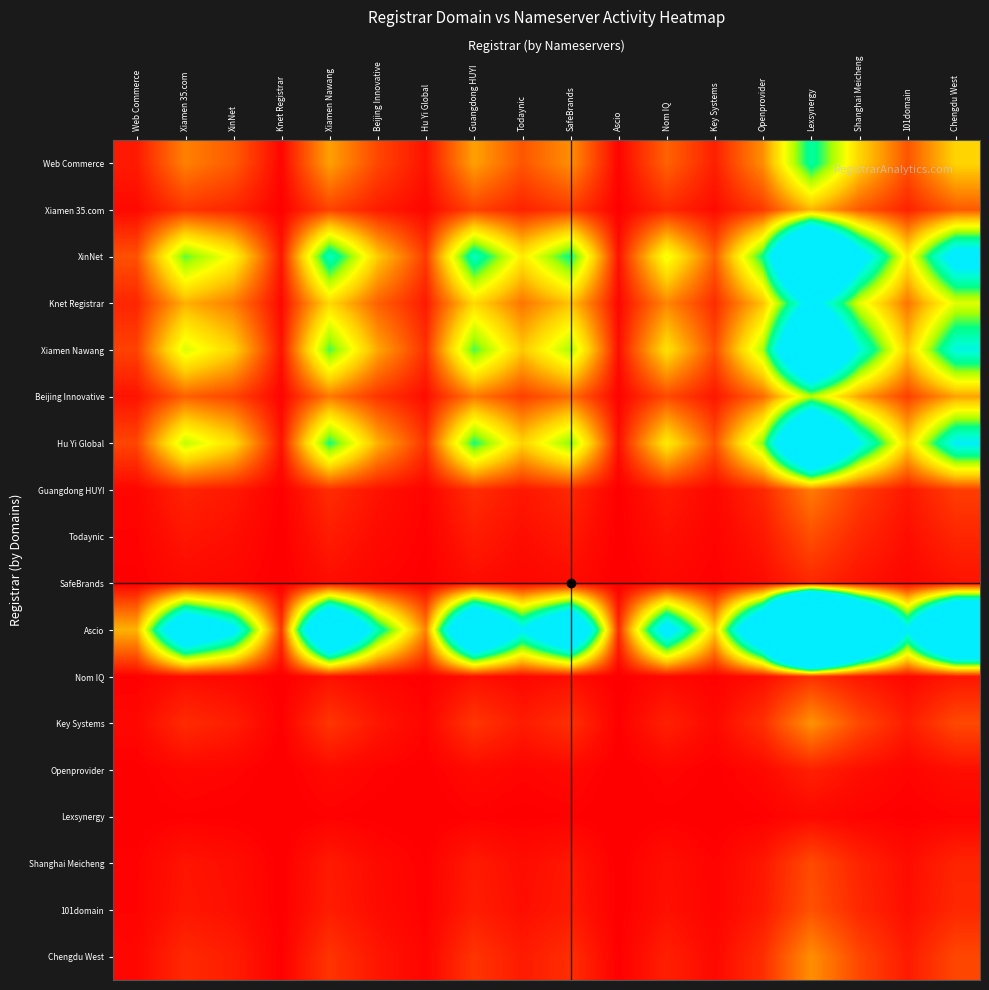

Reading right to left, extract all data points from this chart.

Web Commerce: Chengdu West=19.0	101domain=7.6	Shanghai Meicheng=19.0	Lexsynergy=38.0	Openprovider=12.7	Key Systems=2.9	Nom IQ=8.8	Ascio=0.6	SafeBrands=12.7	Todaynic=7.6	Guangdong HUYI=14.2	Hu Yi Global=1.8	Beijing Innovative=6.3	Xiamen Nawang=14.2	Knet Registrar=0.7	XinNet=8.1	Xiamen 35.com=11.4	Web Commerce=2.5
Xiamen 35.com: Chengdu West=8.0	101domain=3.2	Shanghai Meicheng=8.0	Lexsynergy=16.0	Openprovider=5.3	Key Systems=1.2	Nom IQ=3.7	Ascio=0.3	SafeBrands=5.3	Todaynic=3.2	Guangdong HUYI=6.0	Hu Yi Global=0.8	Beijing Innovative=2.7	Xiamen Nawang=6.0	Knet Registrar=0.3	XinNet=3.4	Xiamen 35.com=4.8	Web Commerce=1.1
XinNet: Chengdu West=54.2	101domain=21.7	Shanghai Meicheng=54.2	Lexsynergy=108.3	Openprovider=36.1	Key Systems=8.3	Nom IQ=25.0	Ascio=1.7	SafeBrands=36.1	Todaynic=21.7	Guangdong HUYI=40.6	Hu Yi Global=5.2	Beijing Innovative=18.1	Xiamen Nawang=40.6	Knet Registrar=2.1	XinNet=23.2	Xiamen 35.com=32.5	Web Commerce=7.2
Knet Registrar: Chengdu West=26.0	101domain=10.4	Shanghai Meicheng=26.0	Lexsynergy=52.0	Openprovider=17.3	Key Systems=4.0	Nom IQ=12.0	Ascio=0.8	SafeBrands=17.3	Todaynic=10.4	Guangdong HUYI=19.5	Hu Yi Global=2.5	Beijing Innovative=8.7	Xiamen Nawang=19.5	Knet Registrar=1.0	XinNet=11.1	Xiamen 35.com=15.6	Web Commerce=3.5
Xiamen Nawang: Chengdu West=44.3	101domain=17.7	Shanghai Meicheng=44.3	Lexsynergy=88.7	Openprovider=29.6	Key Systems=6.8	Nom IQ=20.5	Ascio=1.4	SafeBrands=29.6	Todaynic=17.7	Guangdong HUYI=33.2	Hu Yi Global=4.3	Beijing Innovative=14.8	Xiamen Nawang=33.2	Knet Registrar=1.7	XinNet=19.0	Xiamen 35.com=26.6	Web Commerce=5.9
Beijing Innovative: Chengdu West=14.3	101domain=5.7	Shanghai Meicheng=14.3	Lexsynergy=28.7	Openprovider=9.6	Key Systems=2.2	Nom IQ=6.6	Ascio=0.5	SafeBrands=9.6	Todaynic=5.7	Guangdong HUYI=10.7	Hu Yi Global=1.4	Beijing Innovative=4.8	Xiamen Nawang=10.7	Knet Registrar=0.6	XinNet=6.1	Xiamen 35.com=8.6	Web Commerce=1.9
Hu Yi Global: Chengdu West=47.0	101domain=18.8	Shanghai Meicheng=47.0	Lexsynergy=94.0	Openprovider=31.3	Key Systems=7.2	Nom IQ=21.7	Ascio=1.5	SafeBrands=31.3	Todaynic=18.8	Guangdong HUYI=35.2	Hu Yi Global=4.5	Beijing Innovative=15.7	Xiamen Nawang=35.2	Knet Registrar=1.8	XinNet=20.1	Xiamen 35.com=28.2	Web Commerce=6.3
Guangdong HUYI: Chengdu West=5.5	101domain=2.2	Shanghai Meicheng=5.5	Lexsynergy=11.0	Openprovider=3.7	Key Systems=0.8	Nom IQ=2.5	Ascio=0.2	SafeBrands=3.7	Todaynic=2.2	Guangdong HUYI=4.1	Hu Yi Global=0.5	Beijing Innovative=1.8	Xiamen Nawang=4.1	Knet Registrar=0.2	XinNet=2.4	Xiamen 35.com=3.3	Web Commerce=0.7
Todaynic: Chengdu West=3.5	101domain=1.4	Shanghai Meicheng=3.5	Lexsynergy=7.0	Openprovider=2.3	Key Systems=0.5	Nom IQ=1.6	Ascio=0.1	SafeBrands=2.3	Todaynic=1.4	Guangdong HUYI=2.6	Hu Yi Global=0.3	Beijing Innovative=1.2	Xiamen Nawang=2.6	Knet Registrar=0.1	XinNet=1.5	Xiamen 35.com=2.1	Web Commerce=0.5
SafeBrands: Chengdu West=1.8	101domain=0.7	Shanghai Meicheng=1.8	Lexsynergy=3.7	Openprovider=1.2	Key Systems=0.3	Nom IQ=0.8	Ascio=0.1	SafeBrands=1.2	Todaynic=0.7	Guangdong HUYI=1.4	Hu Yi Global=0.2	Beijing Innovative=0.6	Xiamen Nawang=1.4	Knet Registrar=0.1	XinNet=0.8	Xiamen 35.com=1.1	Web Commerce=0.2
Ascio: Chengdu West=119.0	101domain=47.6	Shanghai Meicheng=119.0	Lexsynergy=238.0	Openprovider=79.3	Key Systems=18.3	Nom IQ=54.9	Ascio=3.8	SafeBrands=79.3	Todaynic=47.6	Guangdong HUYI=89.2	Hu Yi Global=11.5	Beijing Innovative=39.7	Xiamen Nawang=89.2	Knet Registrar=4.6	XinNet=51.0	Xiamen 35.com=71.4	Web Commerce=15.9
Nom IQ: Chengdu West=2.2	101domain=0.9	Shanghai Meicheng=2.2	Lexsynergy=4.3	Openprovider=1.4	Key Systems=0.3	Nom IQ=1.0	Ascio=0.1	SafeBrands=1.4	Todaynic=0.9	Guangdong HUYI=1.6	Hu Yi Global=0.2	Beijing Innovative=0.7	Xiamen Nawang=1.6	Knet Registrar=0.1	XinNet=0.9	Xiamen 35.com=1.3	Web Commerce=0.3
Key Systems: Chengdu West=6.5	101domain=2.6	Shanghai Meicheng=6.5	Lexsynergy=13.0	Openprovider=4.3	Key Systems=1.0	Nom IQ=3.0	Ascio=0.2	SafeBrands=4.3	Todaynic=2.6	Guangdong HUYI=4.9	Hu Yi Global=0.6	Beijing Innovative=2.2	Xiamen Nawang=4.9	Knet Registrar=0.2	XinNet=2.8	Xiamen 35.com=3.9	Web Commerce=0.9
Openprovider: Chengdu West=1.5	101domain=0.6	Shanghai Meicheng=1.5	Lexsynergy=3.0	Openprovider=1.0	Key Systems=0.2	Nom IQ=0.7	Ascio=0.0	SafeBrands=1.0	Todaynic=0.6	Guangdong HUYI=1.1	Hu Yi Global=0.1	Beijing Innovative=0.5	Xiamen Nawang=1.1	Knet Registrar=0.1	XinNet=0.6	Xiamen 35.com=0.9	Web Commerce=0.2
Lexsynergy: Chengdu West=0.5	101domain=0.2	Shanghai Meicheng=0.5	Lexsynergy=1.0	Openprovider=0.3	Key Systems=0.1	Nom IQ=0.2	Ascio=0.0	SafeBrands=0.3	Todaynic=0.2	Guangdong HUYI=0.4	Hu Yi Global=0.0	Beijing Innovative=0.2	Xiamen Nawang=0.4	Knet Registrar=0.0	XinNet=0.2	Xiamen 35.com=0.3	Web Commerce=0.1
Shanghai Meicheng: Chengdu West=3.3	101domain=1.3	Shanghai Meicheng=3.3	Lexsynergy=6.7	Openprovider=2.2	Key Systems=0.5	Nom IQ=1.5	Ascio=0.1	SafeBrands=2.2	Todaynic=1.3	Guangdong HUYI=2.5	Hu Yi Global=0.3	Beijing Innovative=1.1	Xiamen Nawang=2.5	Knet Registrar=0.1	XinNet=1.4	Xiamen 35.com=2.0	Web Commerce=0.4
101domain: Chengdu West=3.7	101domain=1.5	Shanghai Meicheng=3.7	Lexsynergy=7.3	Openprovider=2.4	Key Systems=0.6	Nom IQ=1.7	Ascio=0.1	SafeBrands=2.4	Todaynic=1.5	Guangdong HUYI=2.7	Hu Yi Global=0.4	Beijing Innovative=1.2	Xiamen Nawang=2.7	Knet Registrar=0.1	XinNet=1.6	Xiamen 35.com=2.2	Web Commerce=0.5
Chengdu West: Chengdu West=6.3	101domain=2.5	Shanghai Meicheng=6.3	Lexsynergy=12.7	Openprovider=4.2	Key Systems=1.0	Nom IQ=2.9	Ascio=0.2	SafeBrands=4.2	Todaynic=2.5	Guangdong HUYI=4.7	Hu Yi Global=0.6	Beijing Innovative=2.1	Xiamen Nawang=4.7	Knet Registrar=0.2	XinNet=2.7	Xiamen 35.com=3.8	Web Commerce=0.8